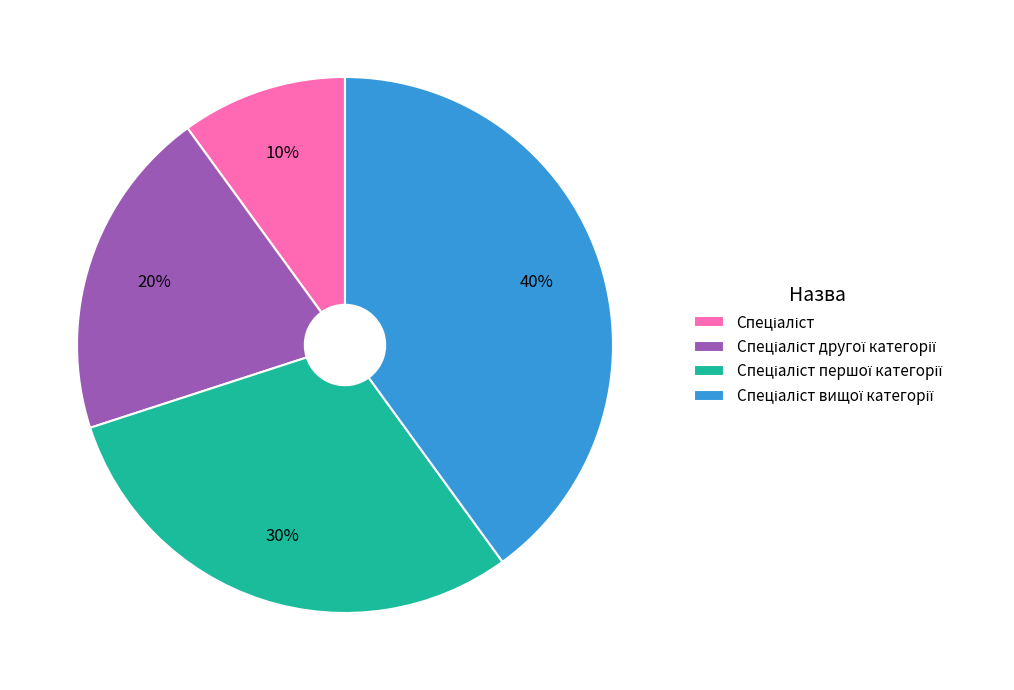

Is there a majority slice in this chart?

No